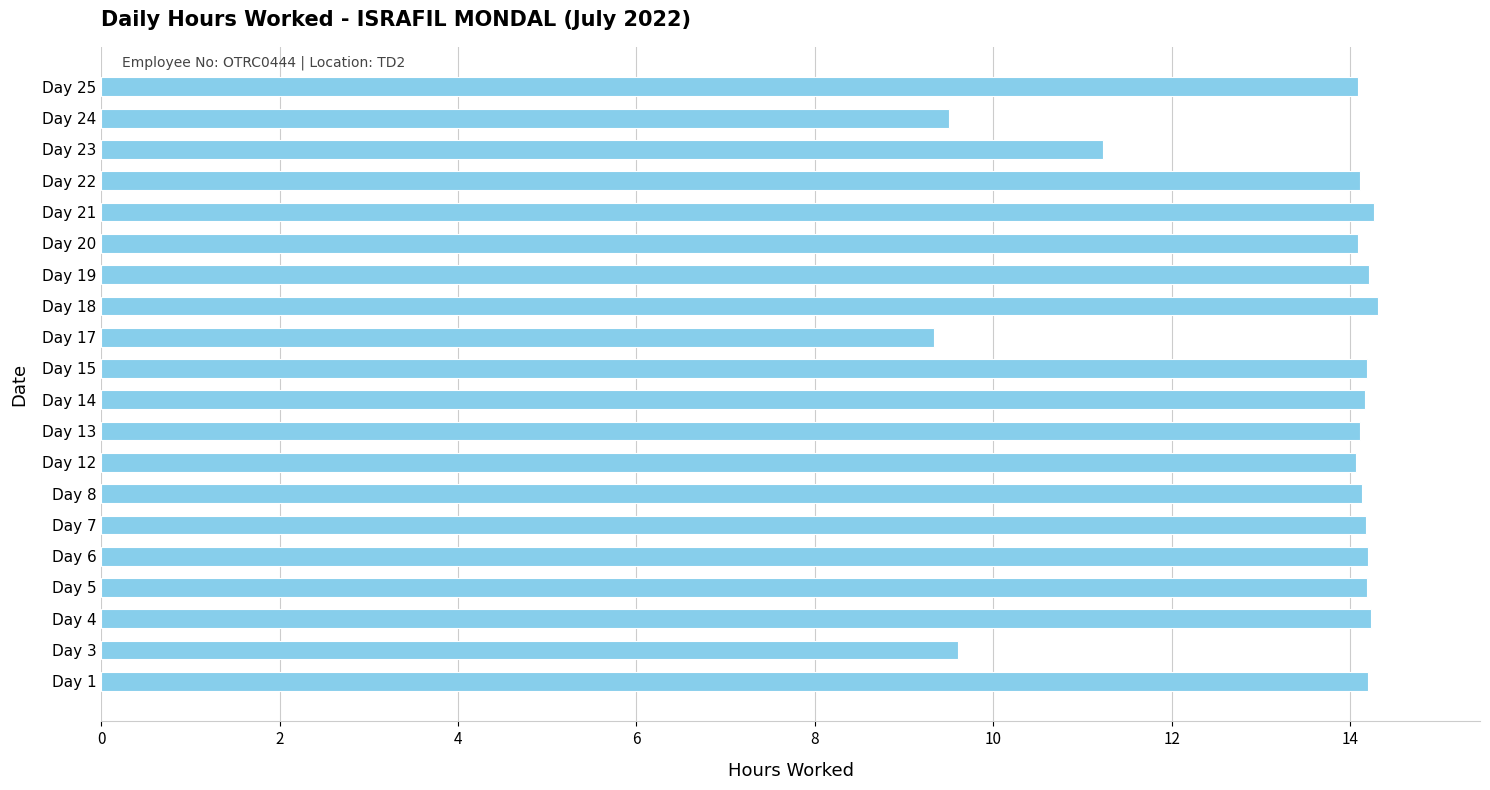

What is the sum of all values?

266.4